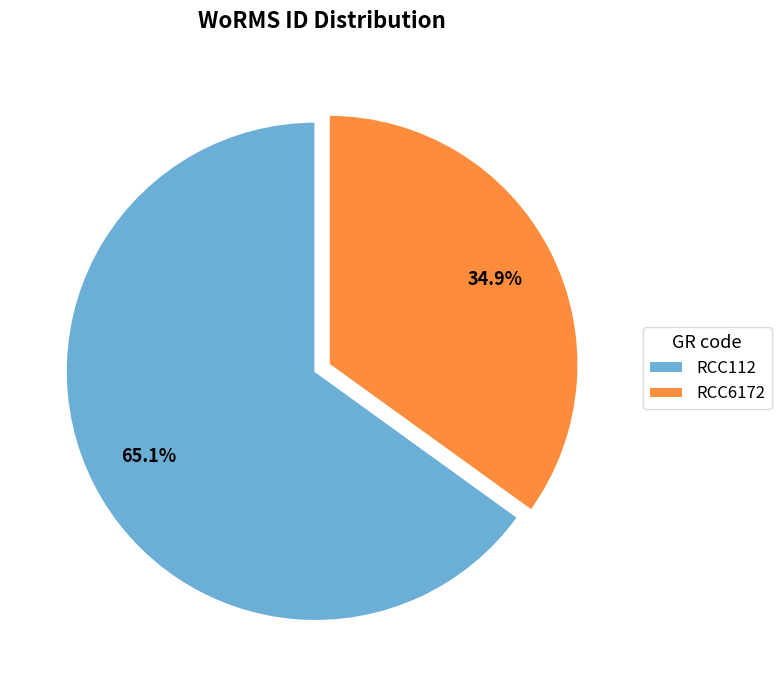

Approximately how many times larger is the value at RCC112 compared to RCC6172?

1.9